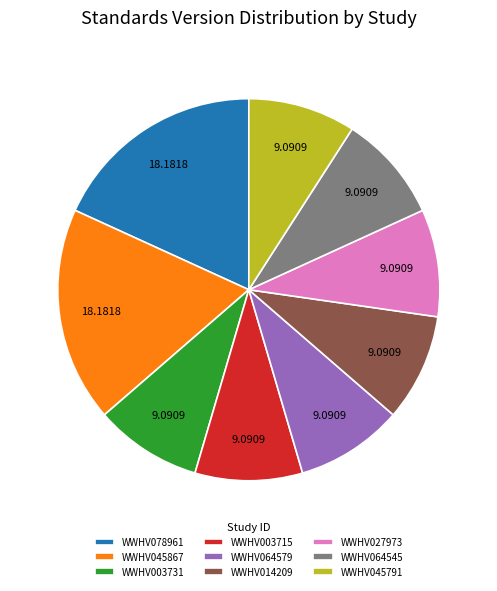

Does WWHV064545 represent more than half of the total?

No